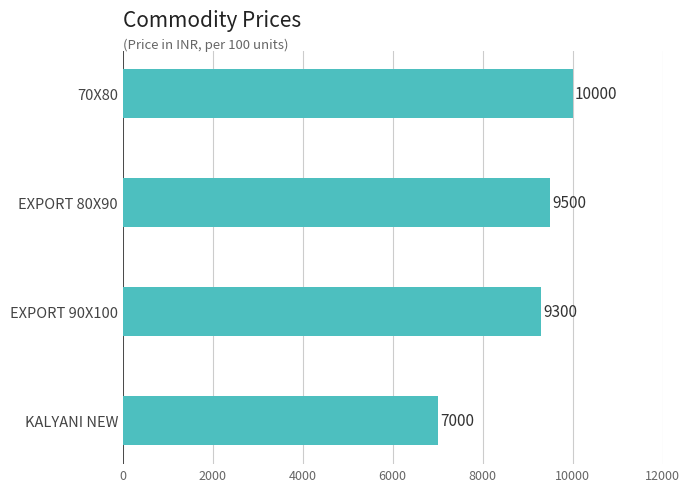

At which label is the value closest to 8500?

EXPORT 90X100